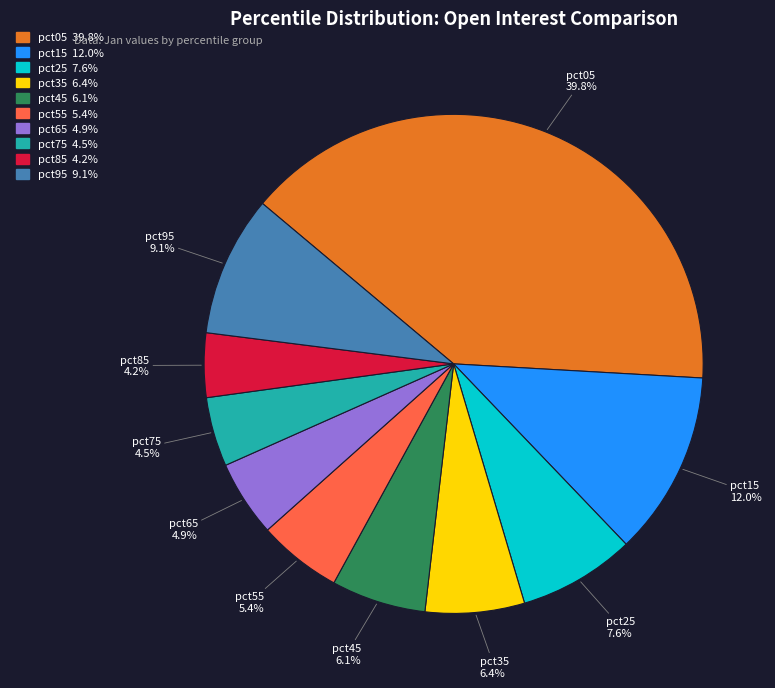

Does any single category account for the majority?

No